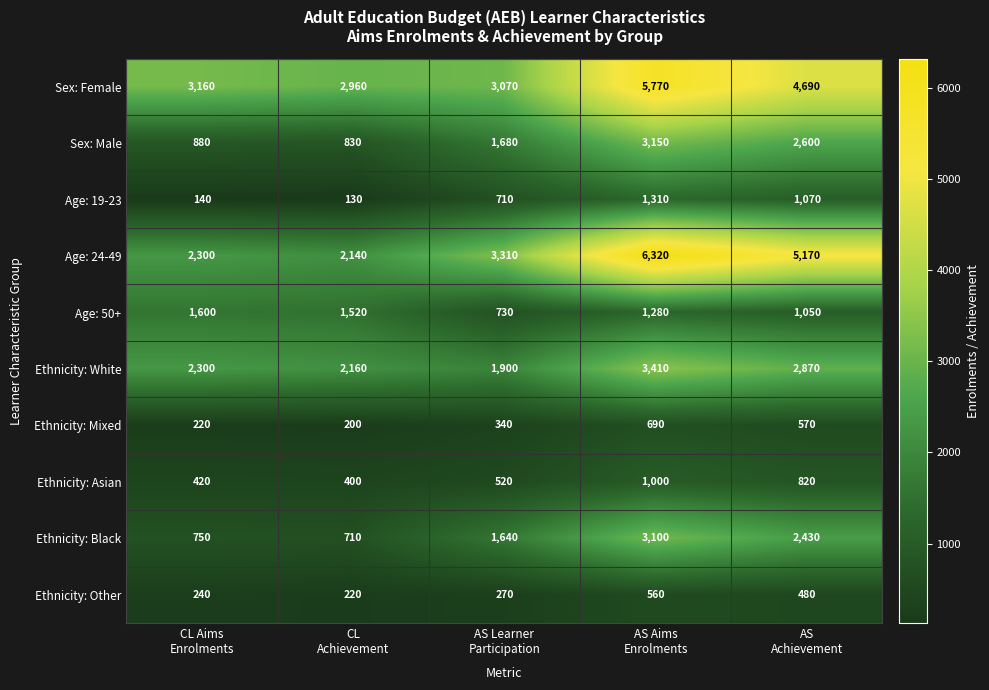

At which label is Sex: Female closest to 4365?

AS Achievement